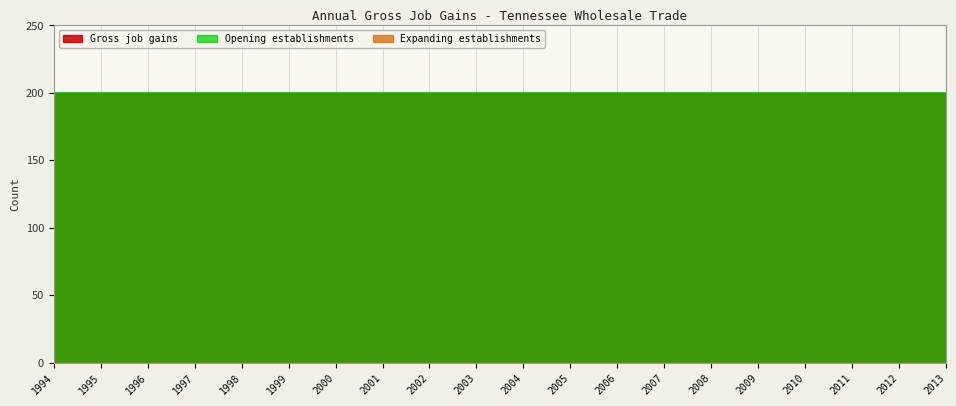

Which series has the largest total across all categories?

Gross job gains